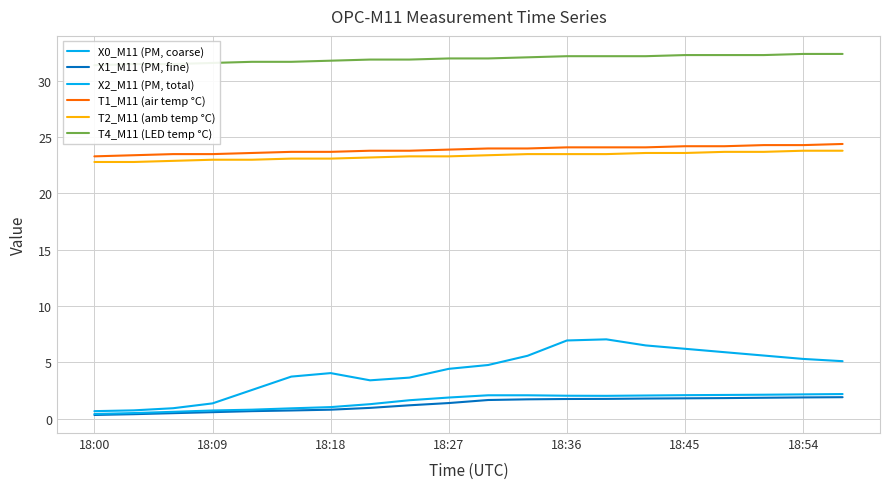

What is the sum of all X1_M11 (PM, fine) values?

25.3